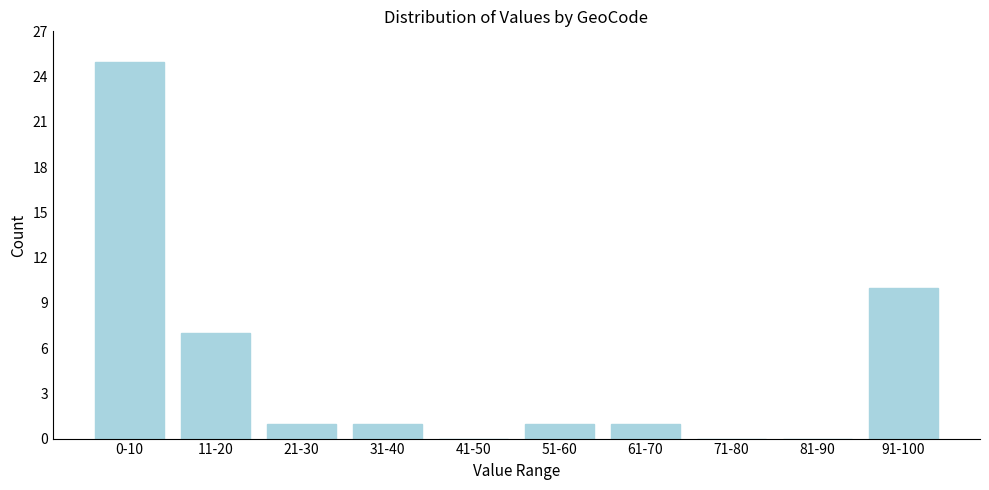

Reading left to right, transcribe all the data shown in this chart.

0-10=25	11-20=7	21-30=1	31-40=1	41-50=0	51-60=1	61-70=1	71-80=0	81-90=0	91-100=10